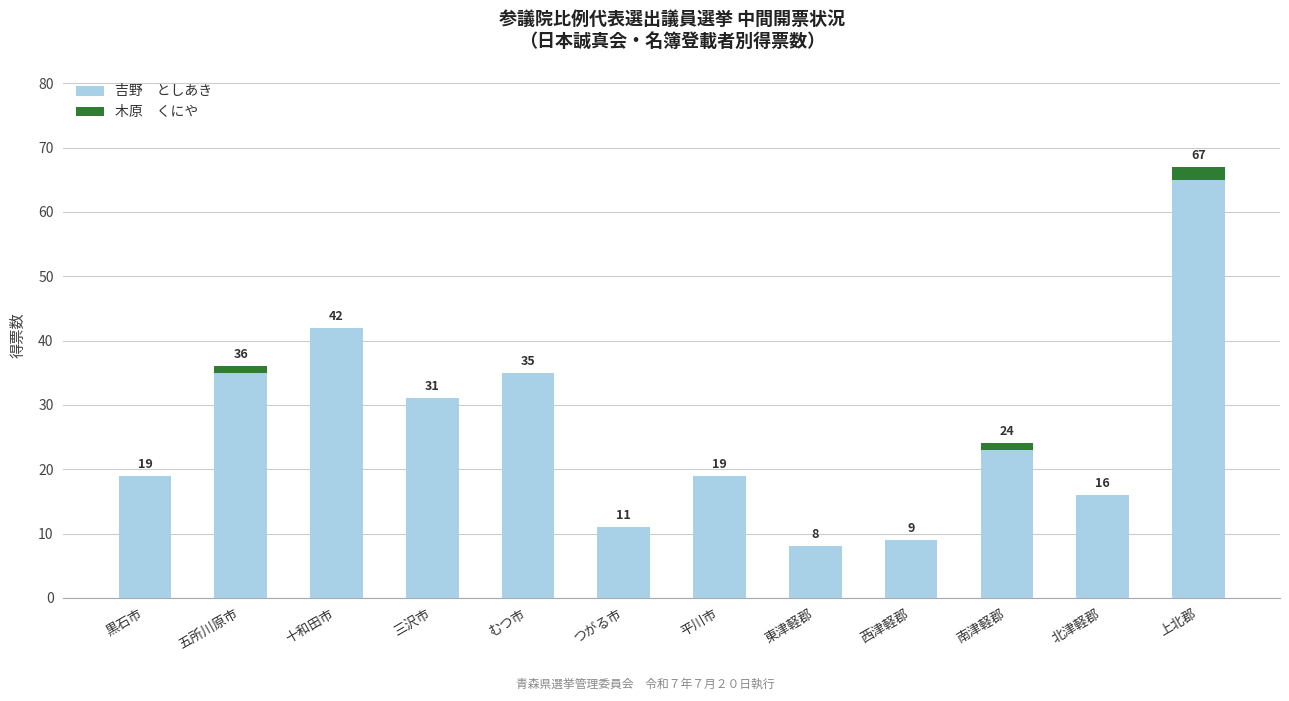

How many series are shown in this chart?

2